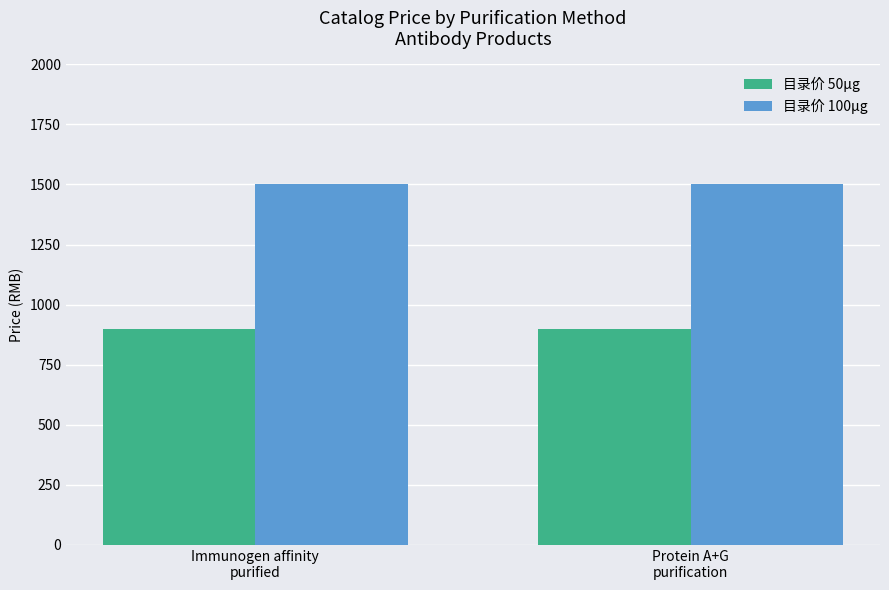

List the series in order of their peak value, highest first.

目录价 100µg, 目录价 50µg